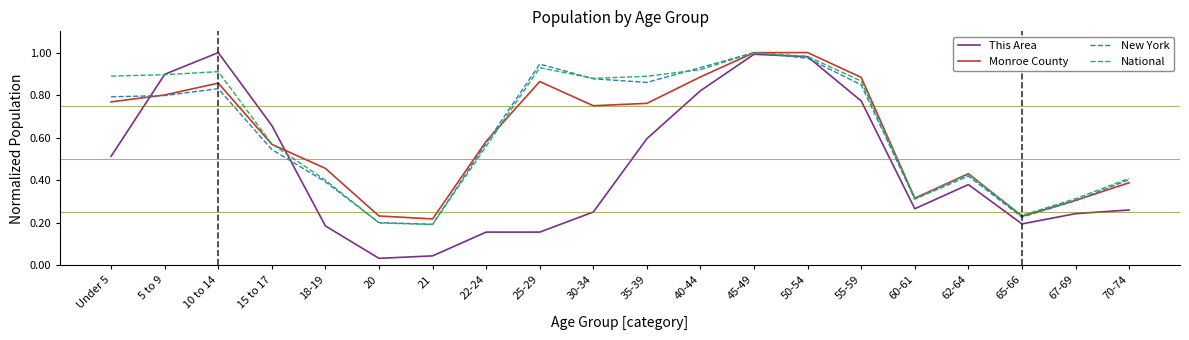

Is the value of National at 50-54 greater than the value of This Area at 15 to 17?

Yes